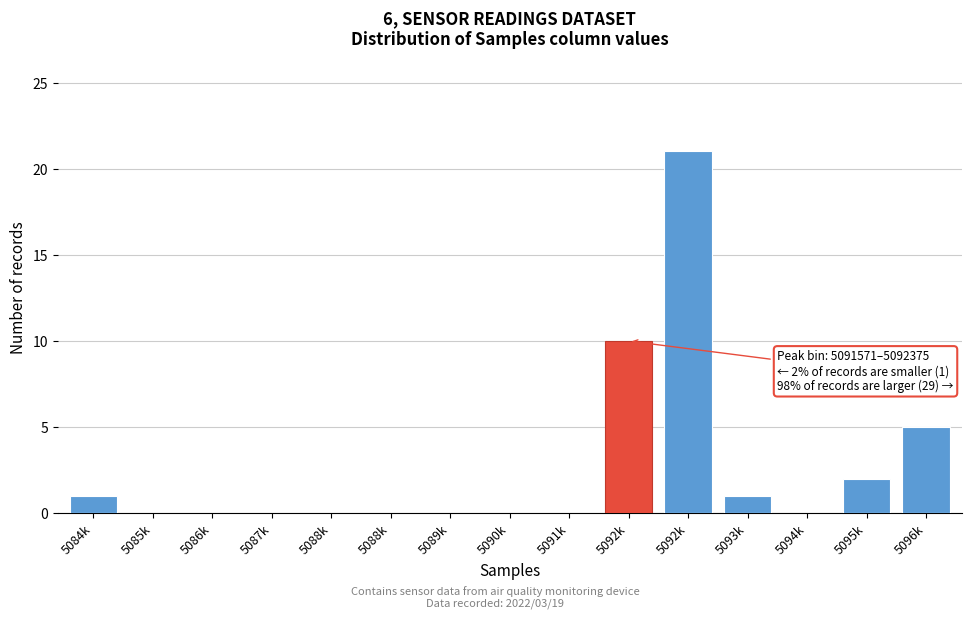

How many series are shown in this chart?

1